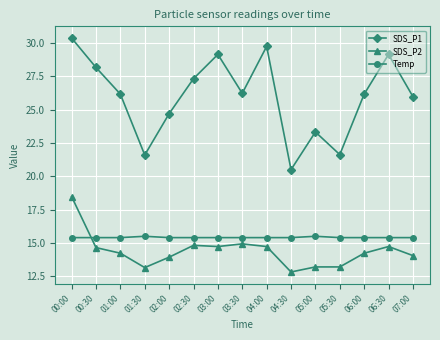

What is the difference between the highest and lowest values at 06:00?

11.9